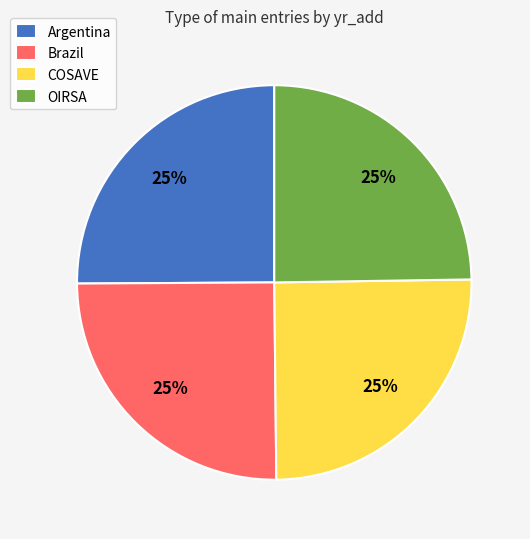

Is it true that Argentina is 25% of the pie?

True